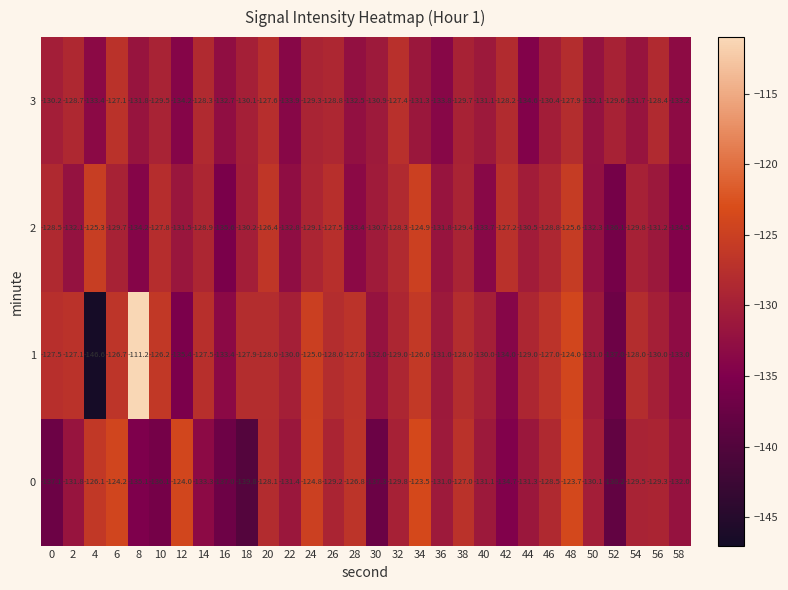

What value does the 3 series have at 26?

-128.8